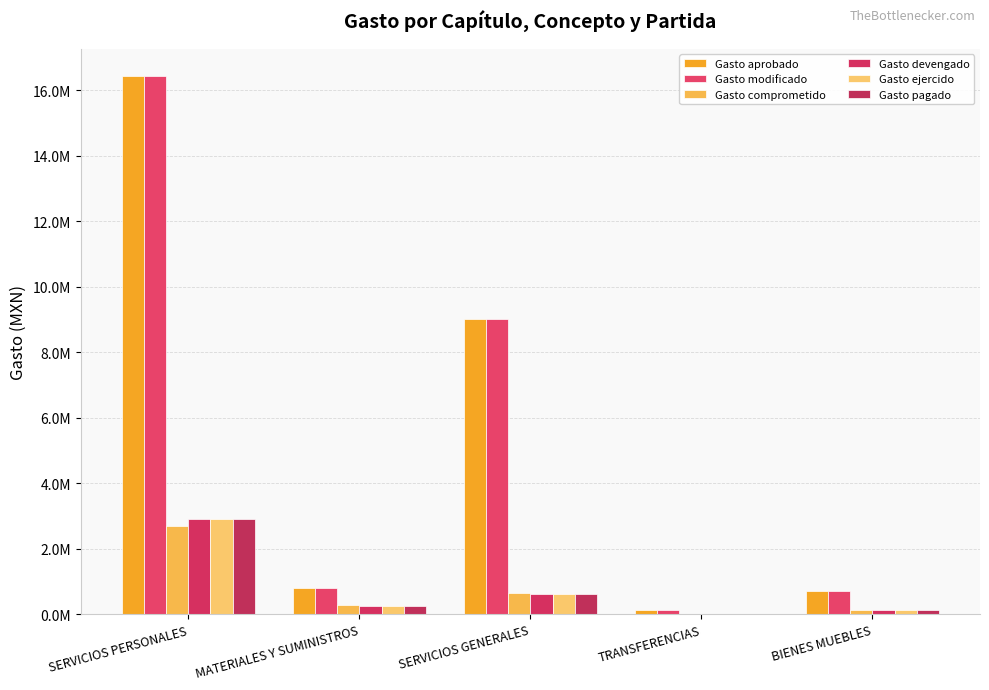

Which series has the largest total across all categories?

Gasto aprobado